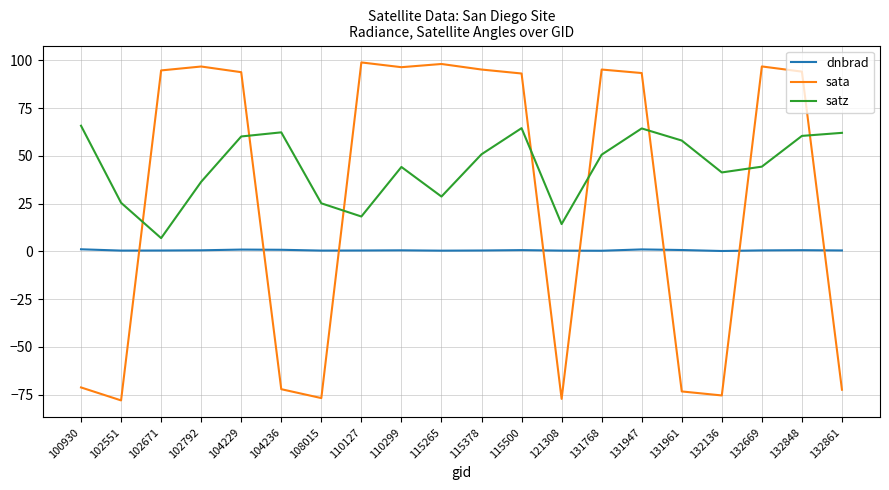

True or false: satz and dnbrad cross at least once.

False